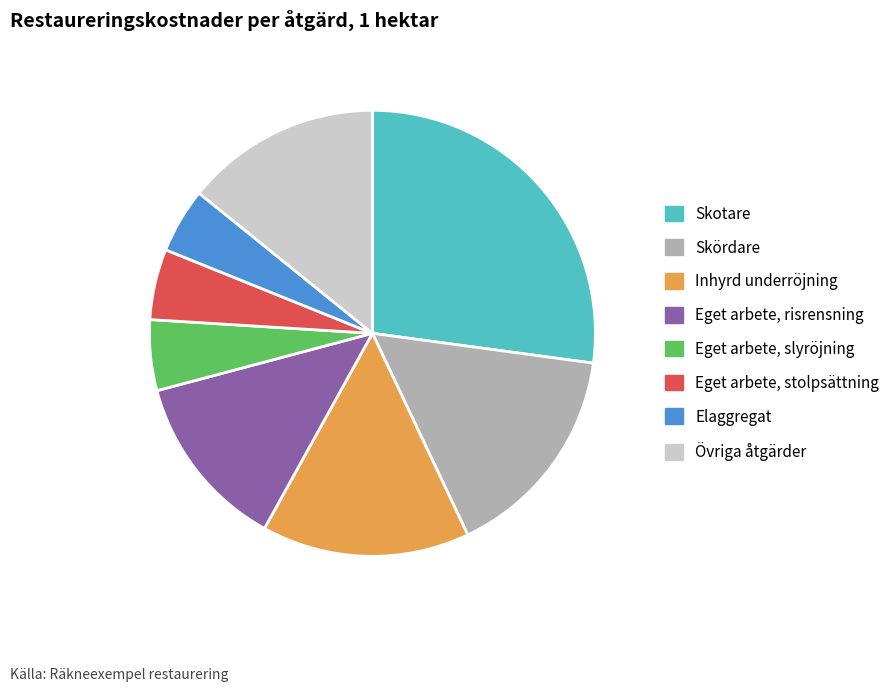

How many segments does this pie chart have?

8